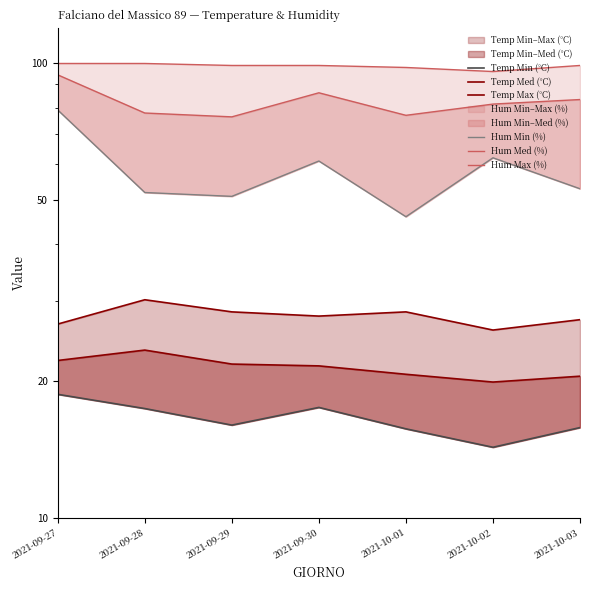

How many lines are shown in the chart?

6